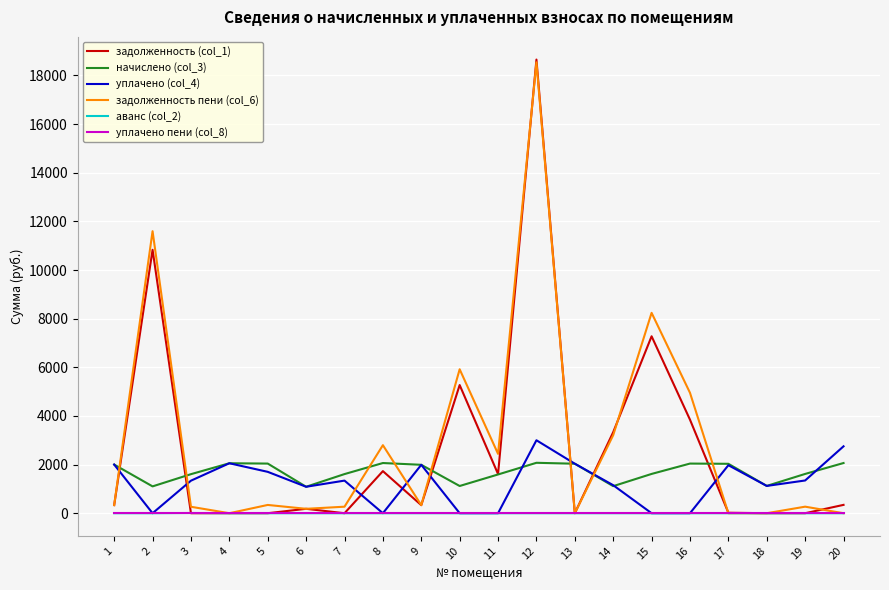

Which series has the largest total across all categories?

задолженность пени (col_6)